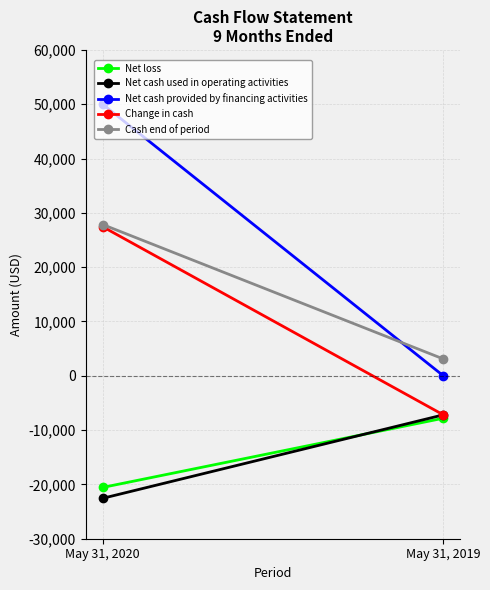

The Change in cash series shows -2693 at May 31, 2019. True or false?

False